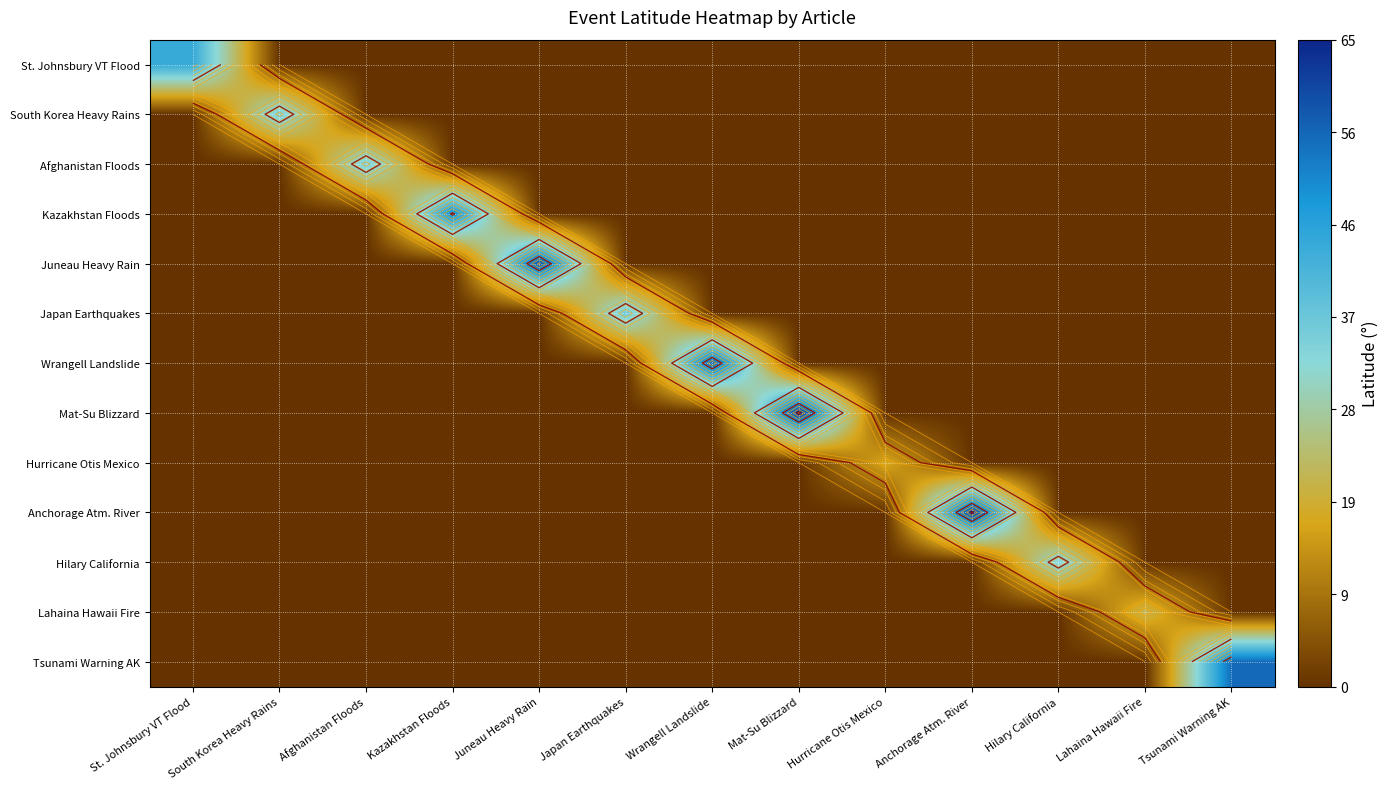

How many positive values does the Hilary California series have?

1